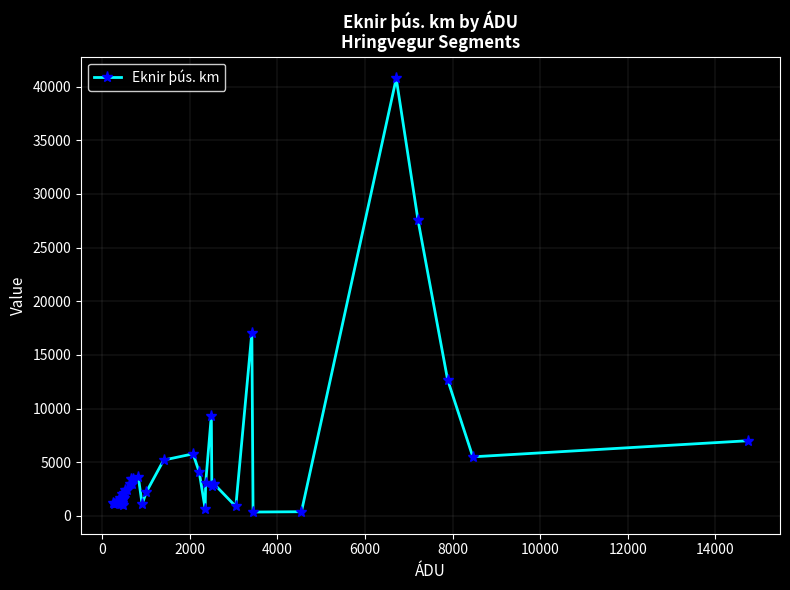

What is the difference between the second highest and second lowest values?

27197.7